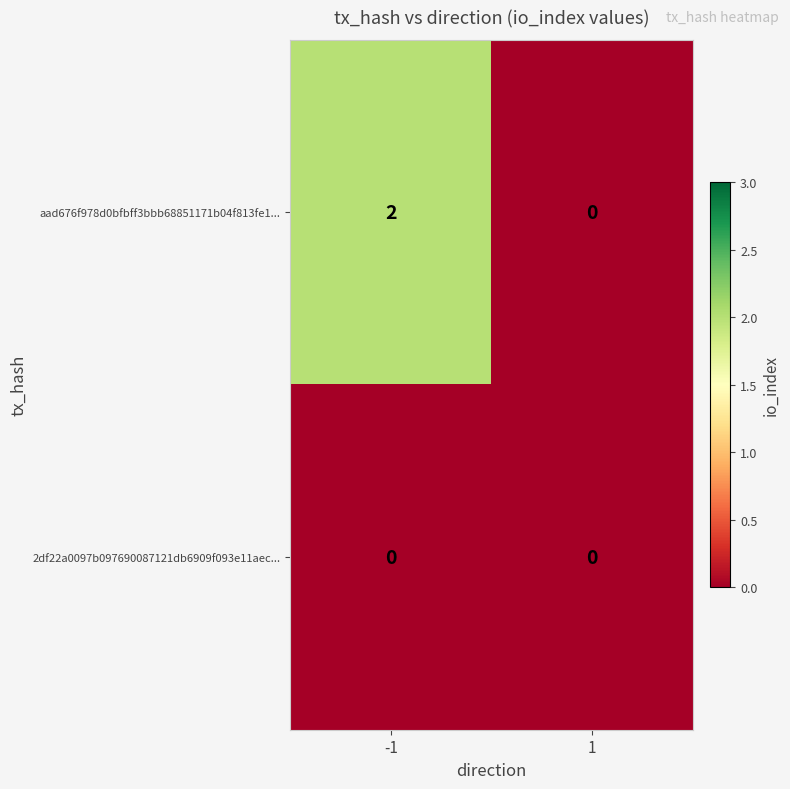

The 2df22a0097b097690087121db6909f093e11aec... series shows 0 at -1. True or false?

True